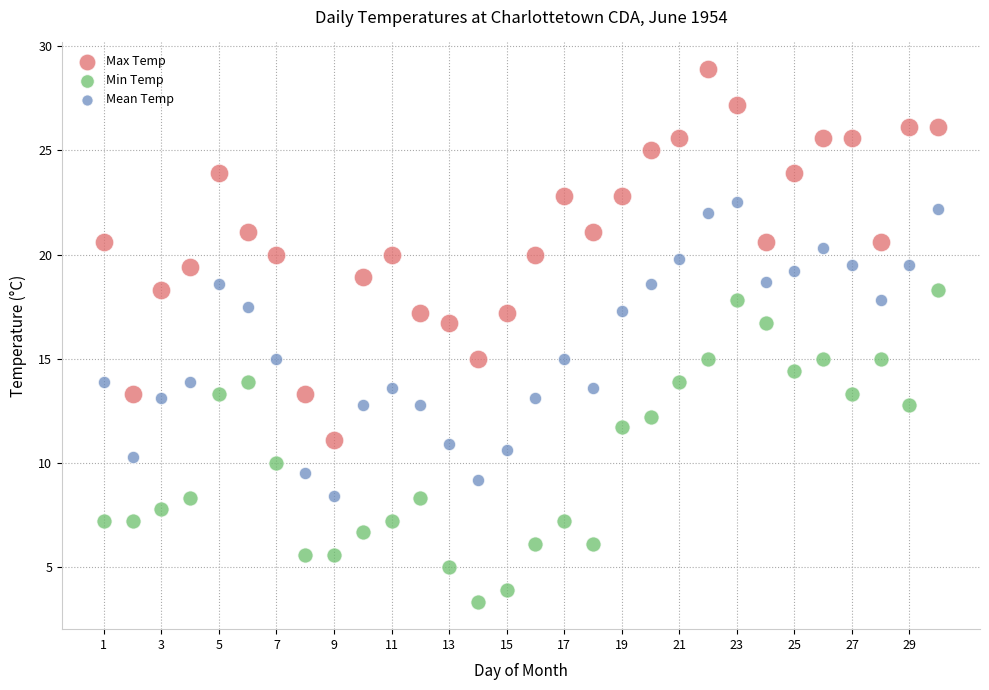

Across all data points, what is the range of Y values (max minus min)?

25.6